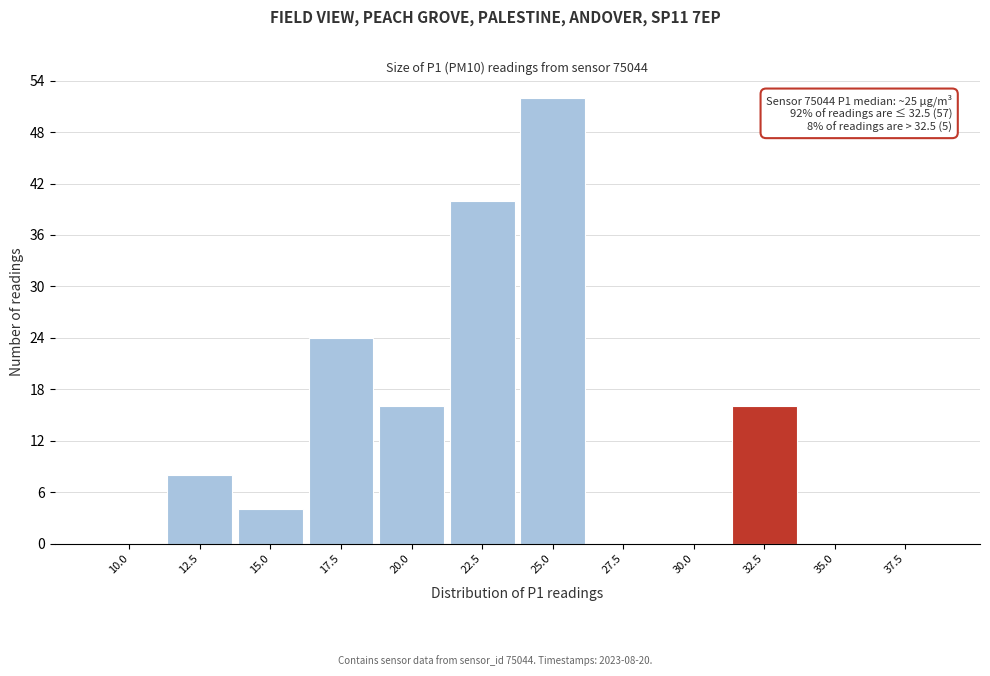

Reading left to right, extract all data points from this chart.

10.0=0	12.5=8	15.0=4	17.5=24	20.0=16	22.5=40	25.0=52	27.5=0	30.0=0	32.5=16	35.0=0	37.5=0